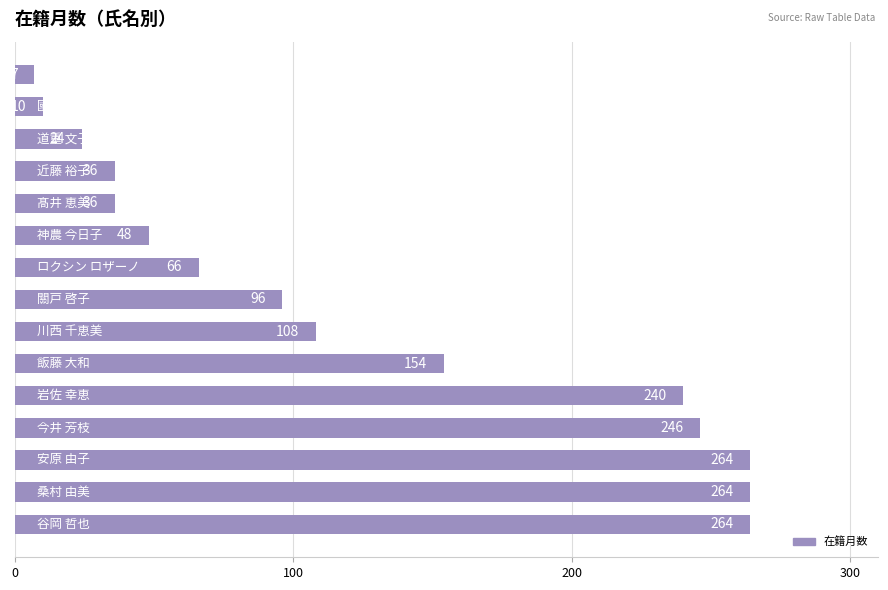

What is the difference between the second highest and minimum values?

257